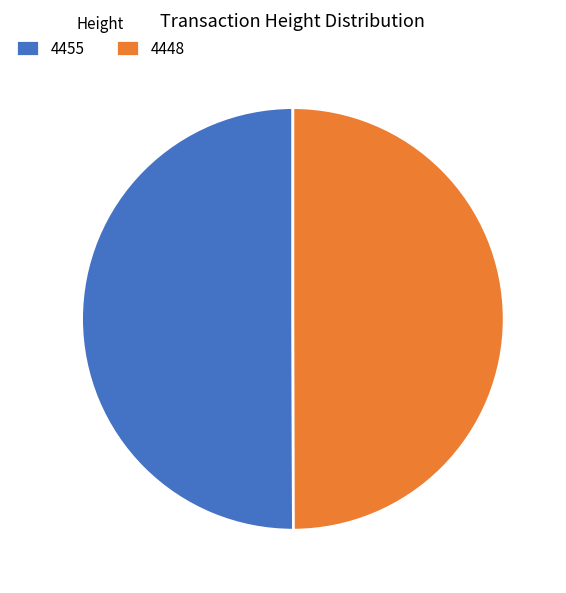

Is it true that 4455 is 50% of the pie?

True